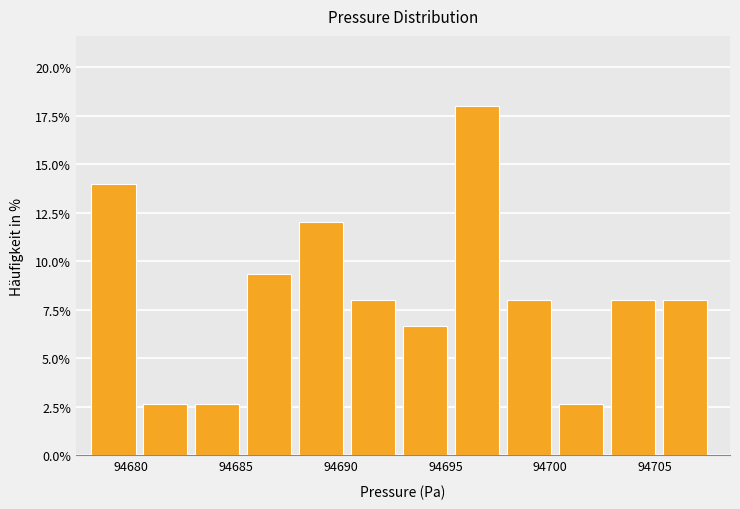

Reading left to right, transcribe this chart: for each bar, give the range it covers on the x-axis and its height. Neither the bar edges nor the heights are printed on the chart, so give them approximately, as read against the axes.

94678.0 to 94680.5: 14.0
94680.5 to 94683.0: 2.5
94683.0 to 94685.5: 2.5
94685.5 to 94688.0: 9.5
94688.0 to 94690.5: 12.0
94690.5 to 94693.0: 8.0
94693.0 to 94695.5: 6.5
94695.5 to 94698.0: 18.0
94698.0 to 94700.5: 8.0
94700.5 to 94703.0: 2.5
94703.0 to 94705.5: 8.0
94705.5 to 94708.0: 8.0